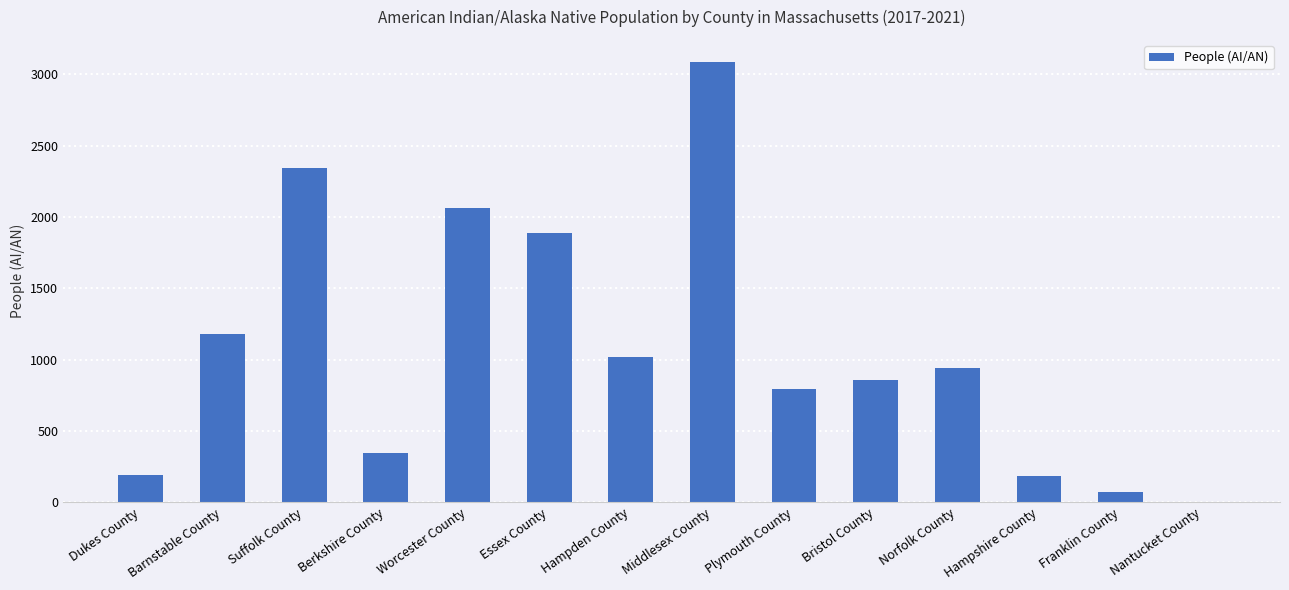

True or false: the data shows 345 at Berkshire County.

True